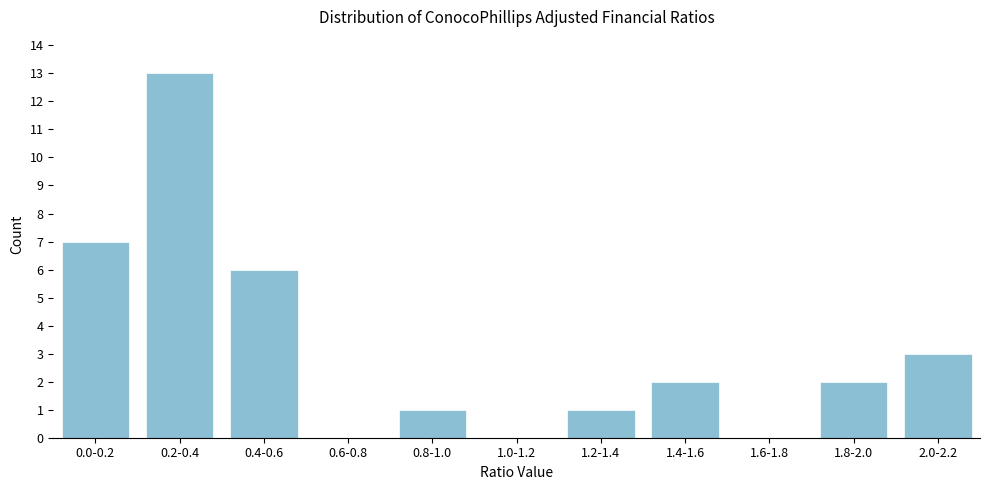

Reading left to right, extract all data points from this chart.

0.0-0.2=7	0.2-0.4=13	0.4-0.6=6	0.6-0.8=0	0.8-1.0=1	1.0-1.2=0	1.2-1.4=1	1.4-1.6=2	1.6-1.8=0	1.8-2.0=2	2.0-2.2=3